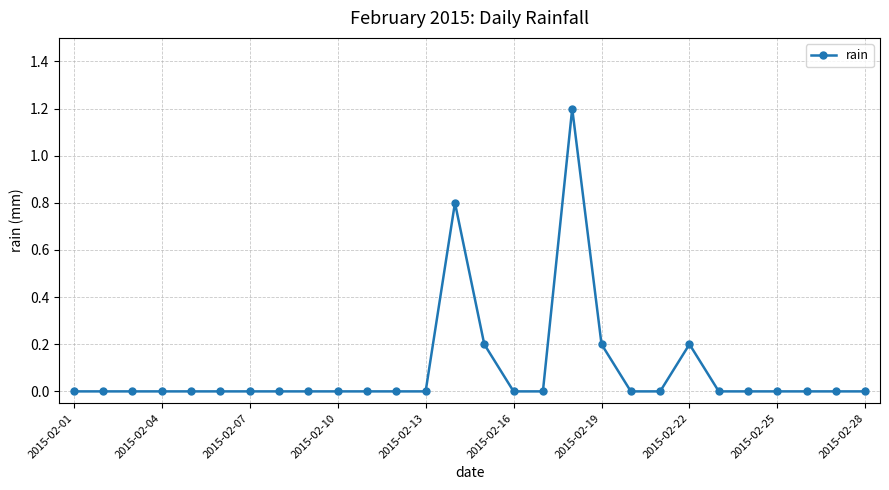

Does the chart have visible grid lines?

Yes